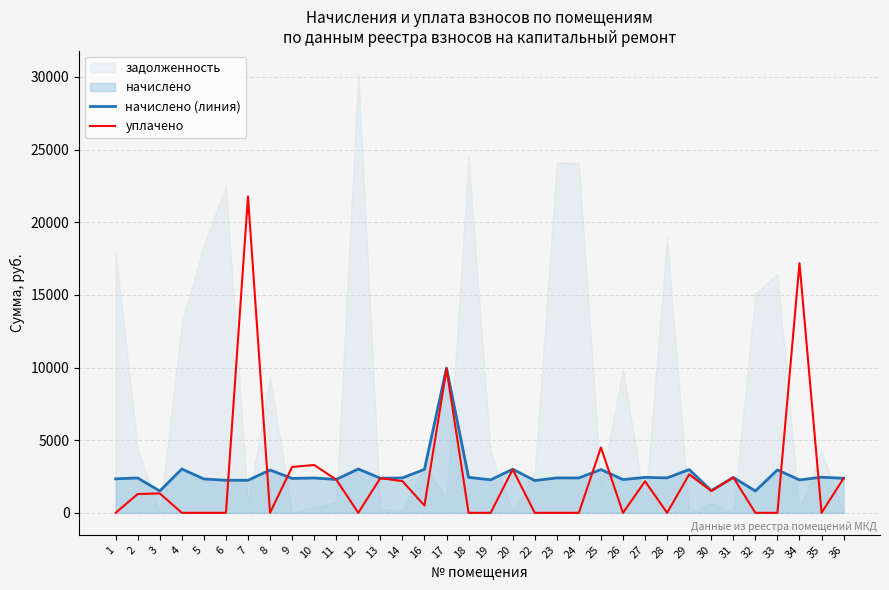

How many data points does each series have?

34